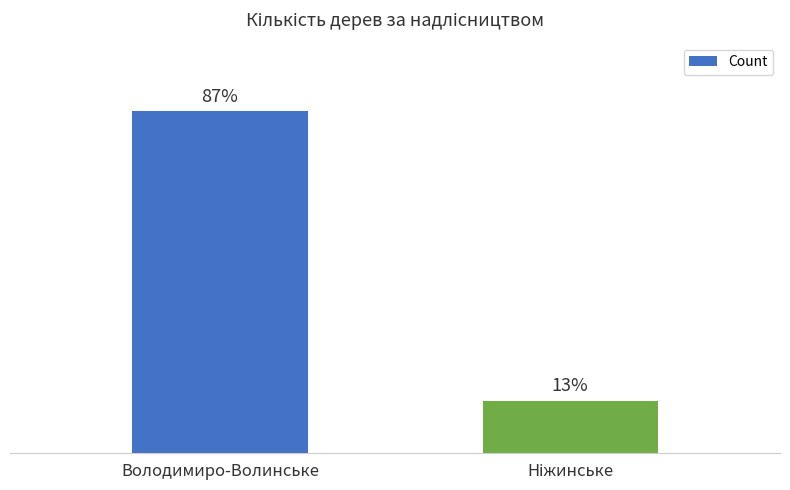

What is the label of the 1st bar from the left?

Володимиро-Волинське